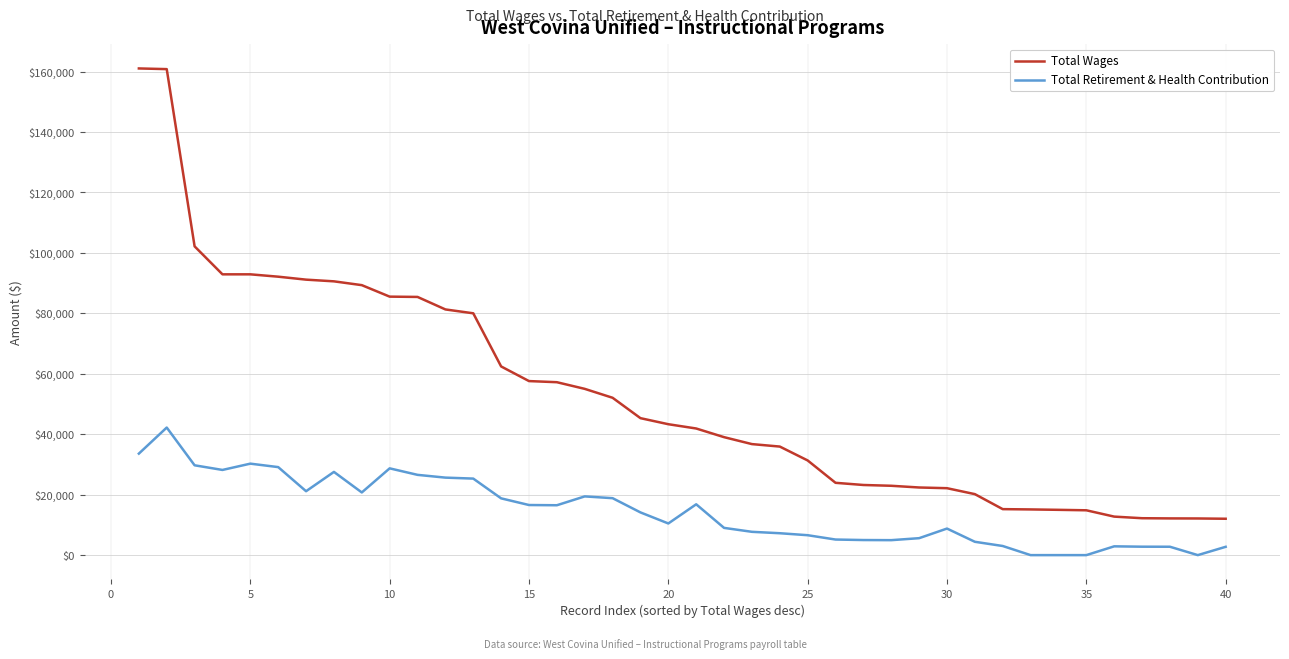

What is the highest value of the Total Wages series?

161050